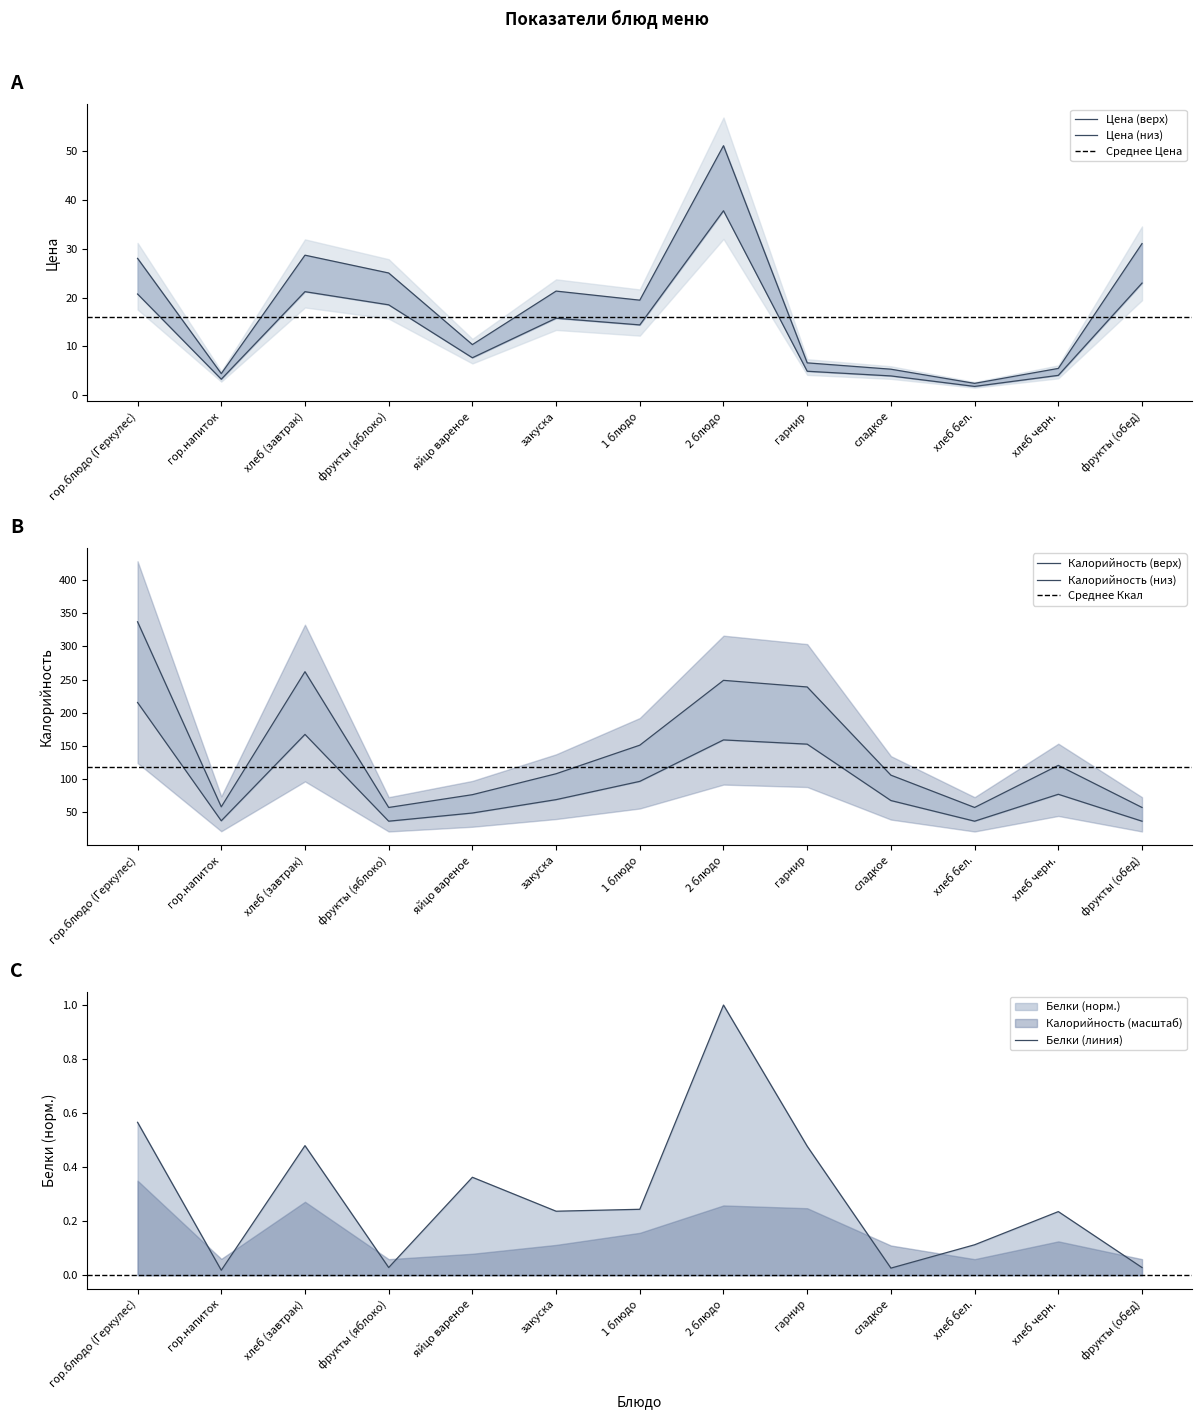

What is the total value across all series at закуска?

124.2